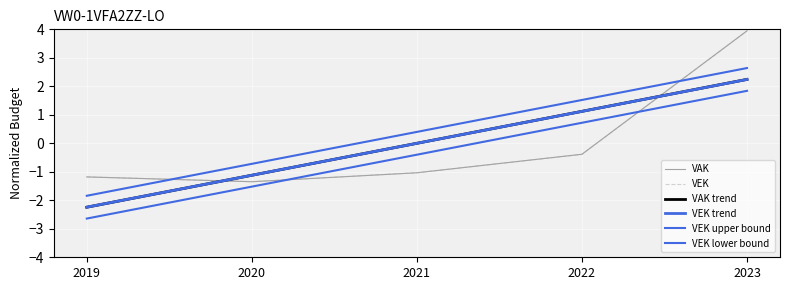

Which series has the largest total across all categories?

VEK upper bound